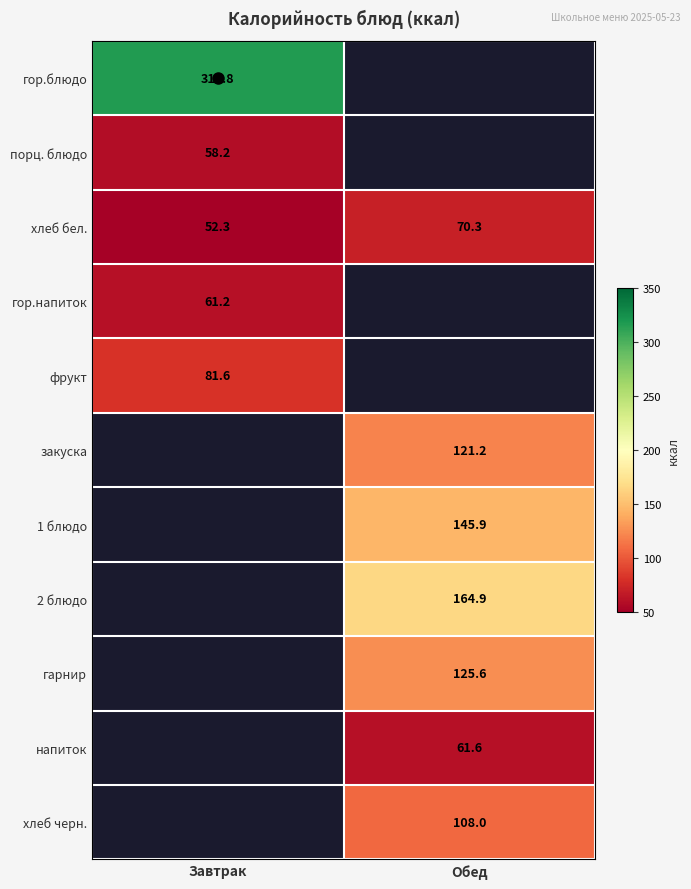

The value of хлеб бел. at Обед is 107.8. True or false?

False